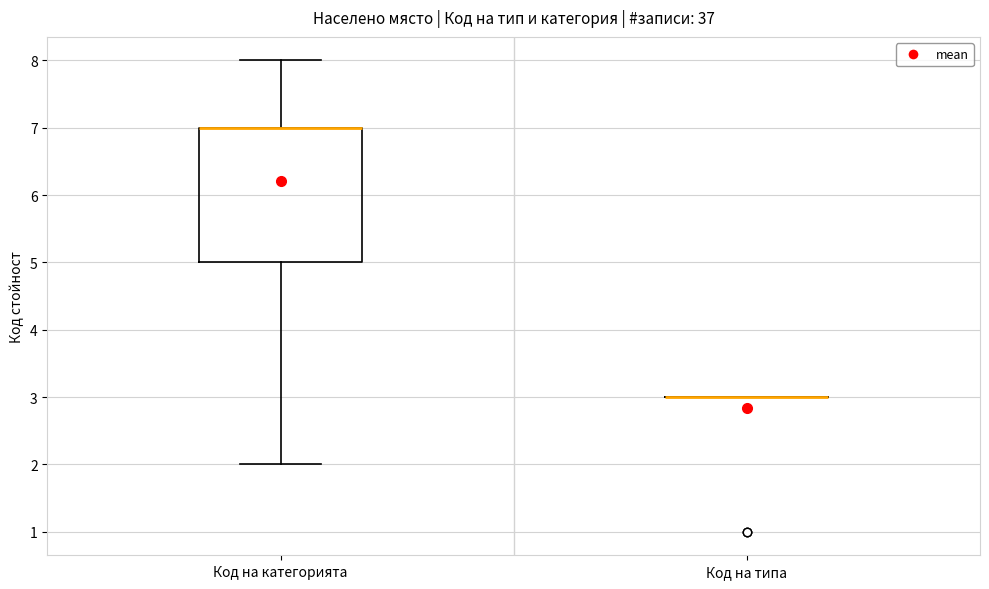

Which box is the tallest, from its lower edge to its upper edge?

Код на категорията